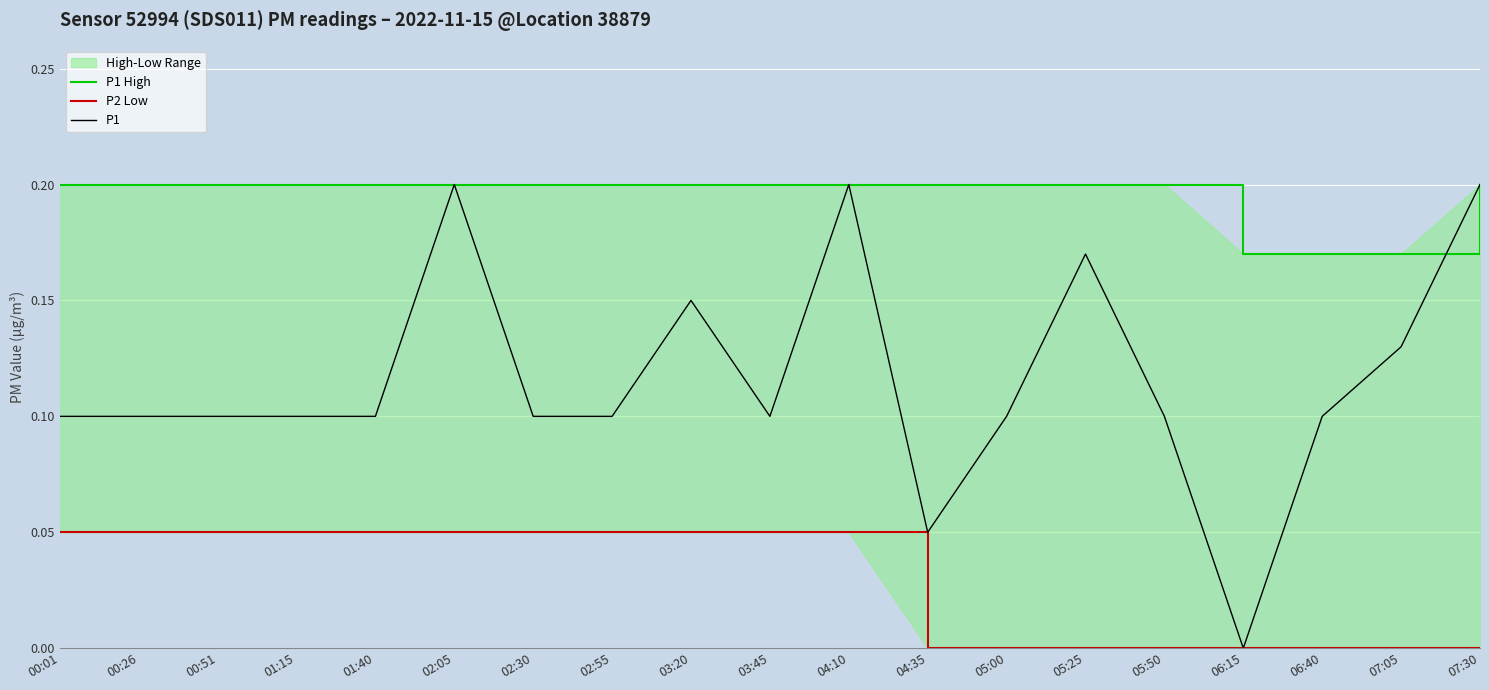

The P2 Low series shows 0.1 at 00:51. True or false?

True